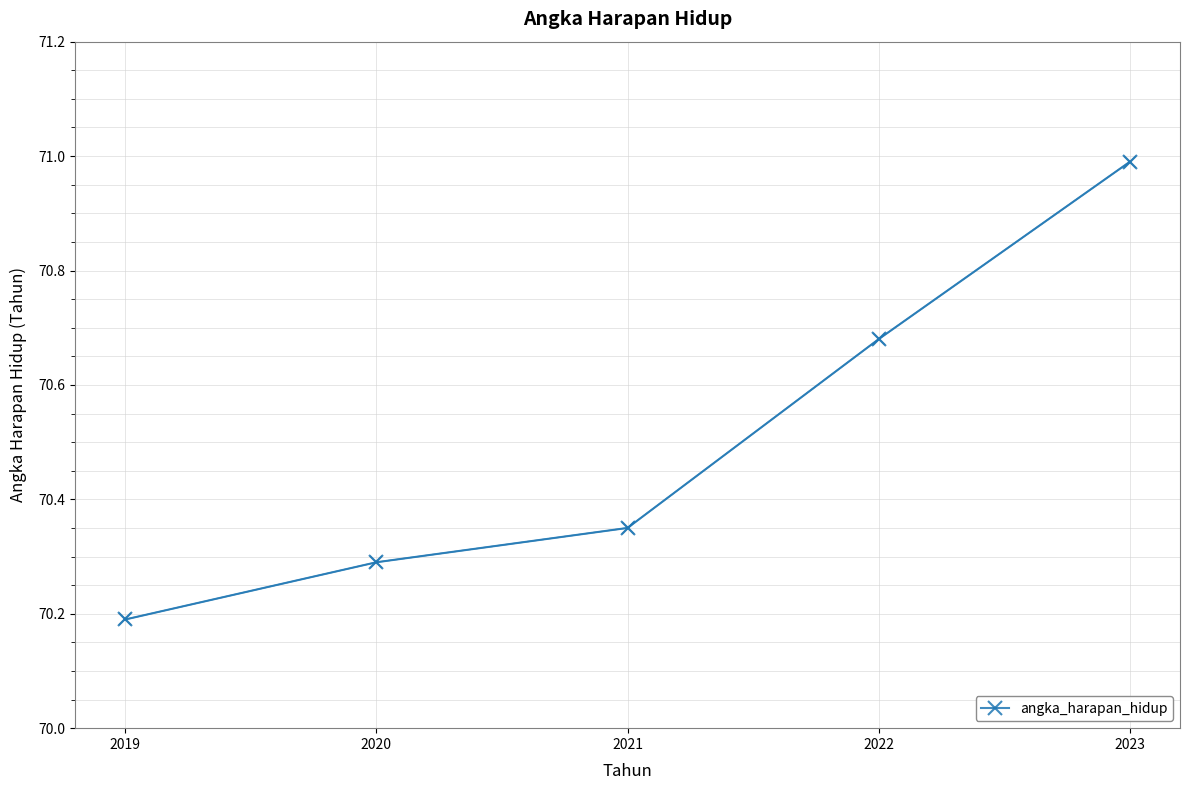

What is the average value?

70.5